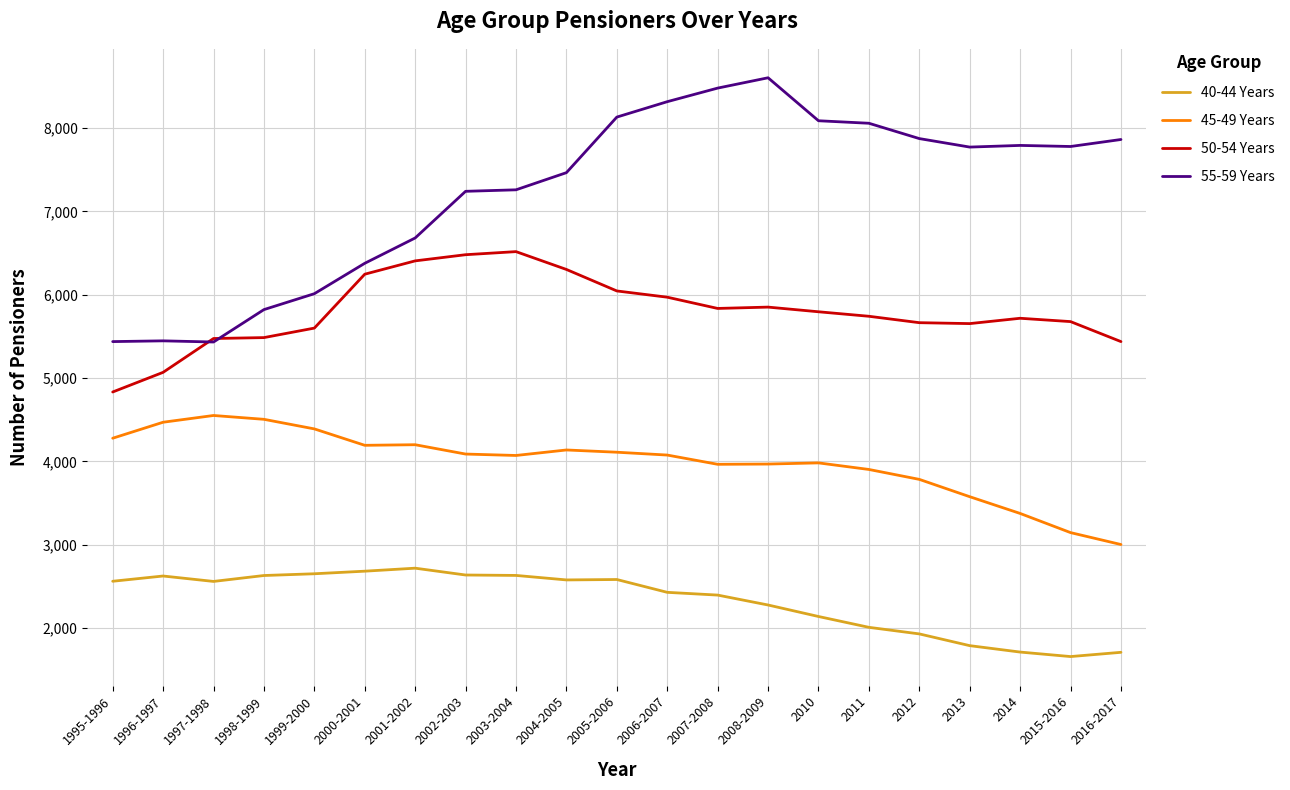

True or false: 50-54 Years has more than 0 points higher than both neighbors.

True